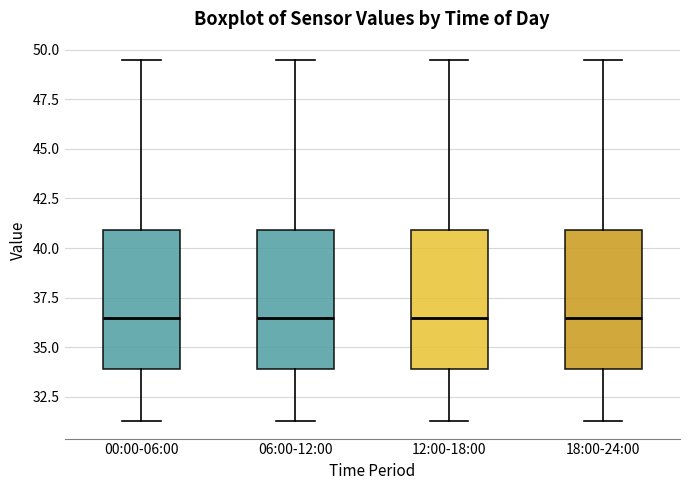

Where is the upper edge of the box for 12:00-18:00 on the y-axis? The values are not printed on the chart, so give them approximately, as read against the axis.

41.0